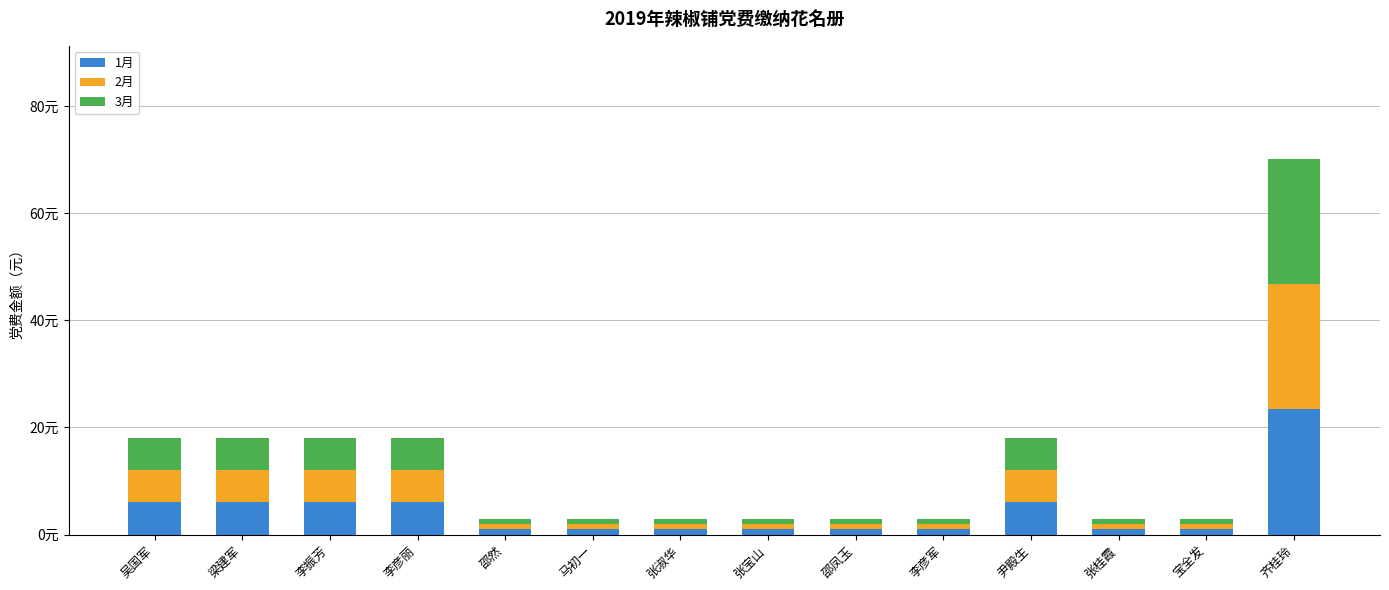

Between 张淑华 and 张桂霞, which series saw the biggest shift?

1月